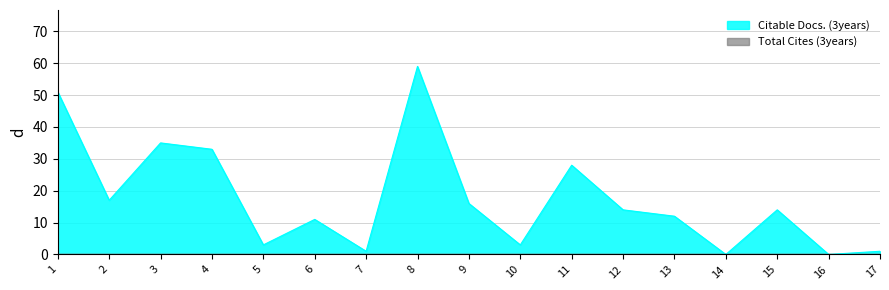

What is the ratio of the value at 9 to the value at 10?

5.3